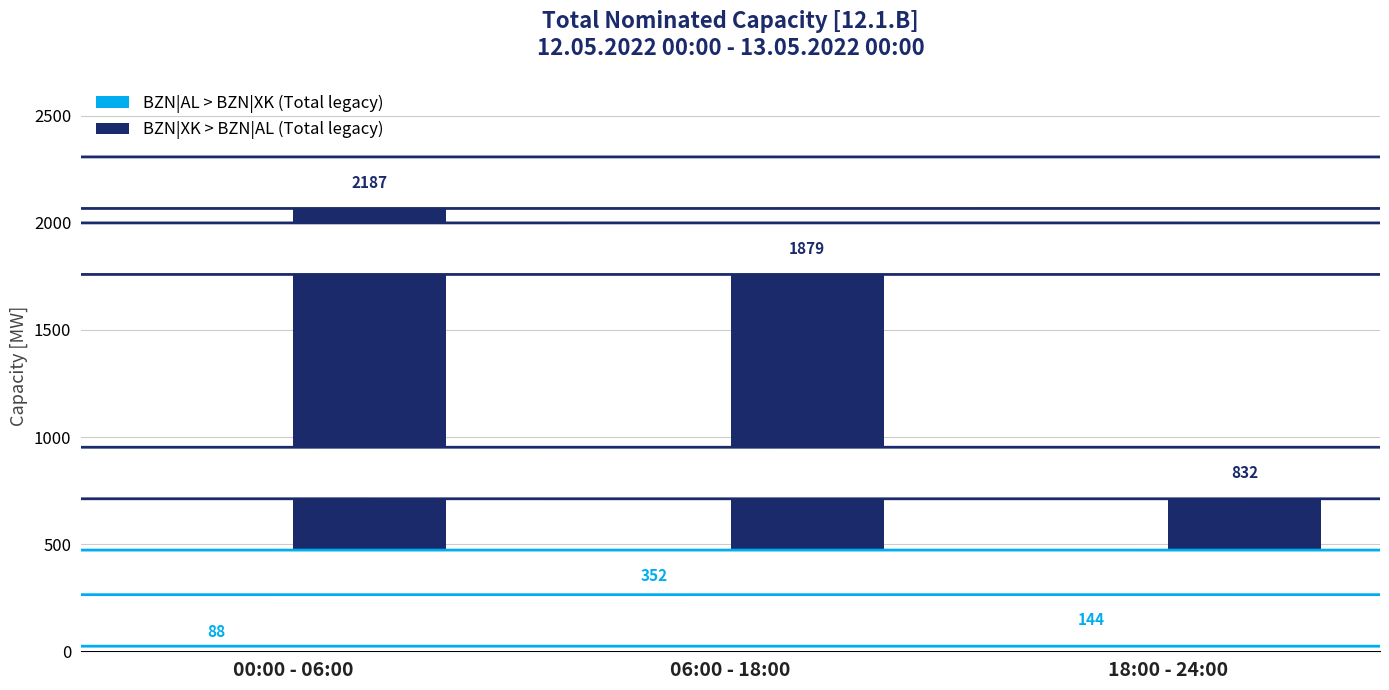

How many data points in BZN|AL > BZN|XK (Total legacy) are less than 144?

1